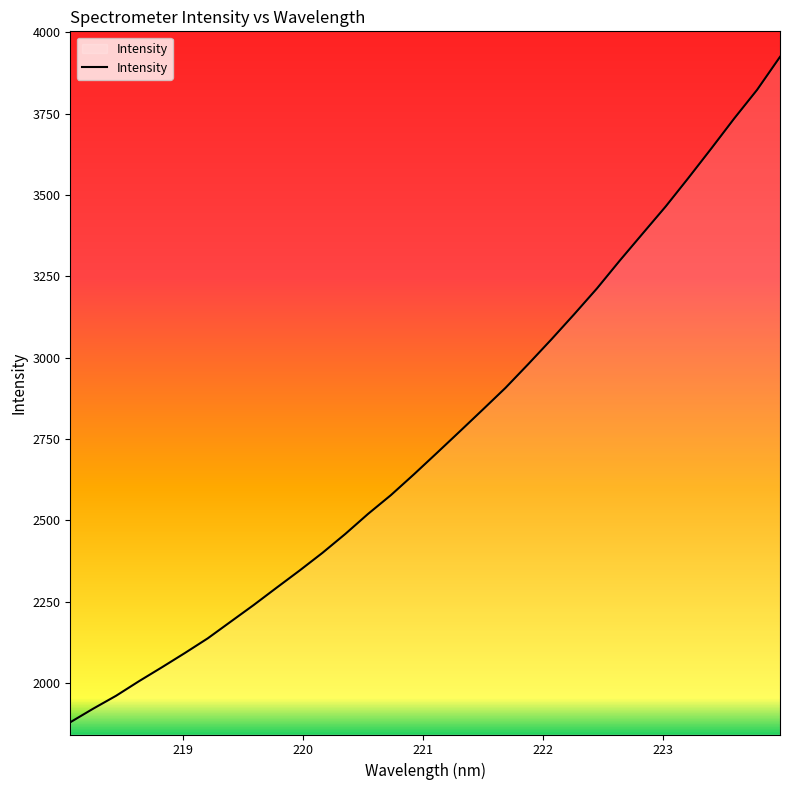

What is the smallest value displayed?

1879.2